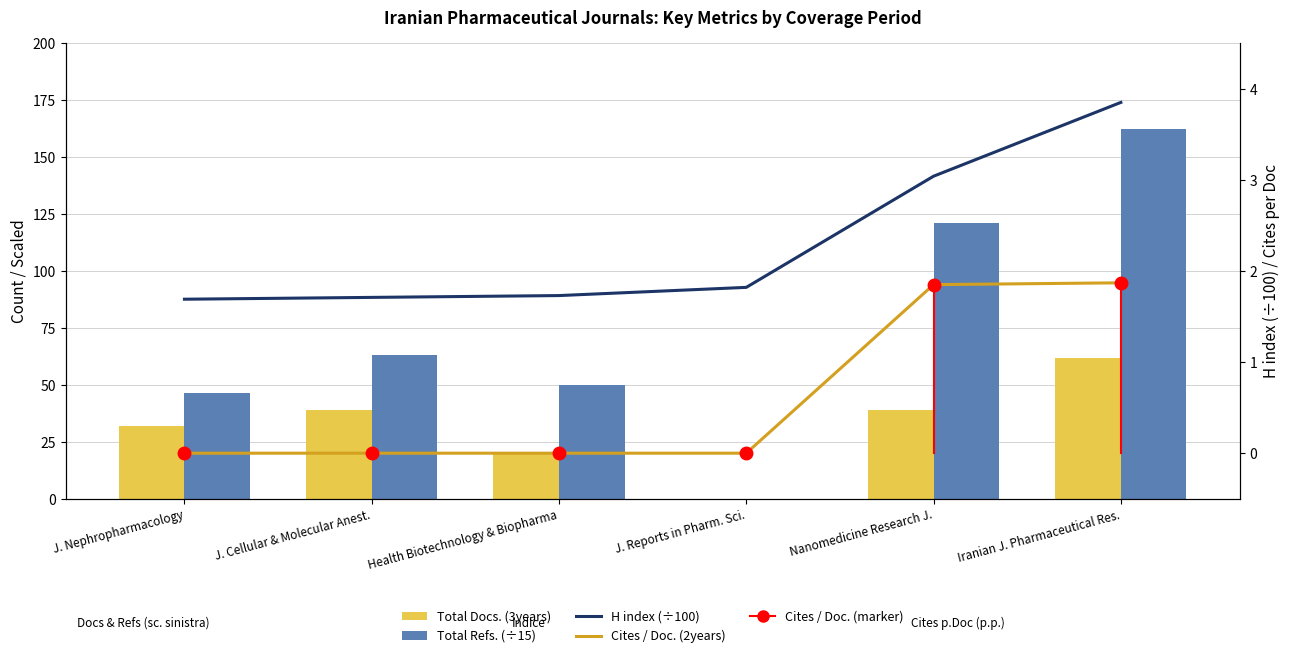

At which label does Total Refs. (÷15) reach its peak?

Iranian J. Pharmaceutical Res.